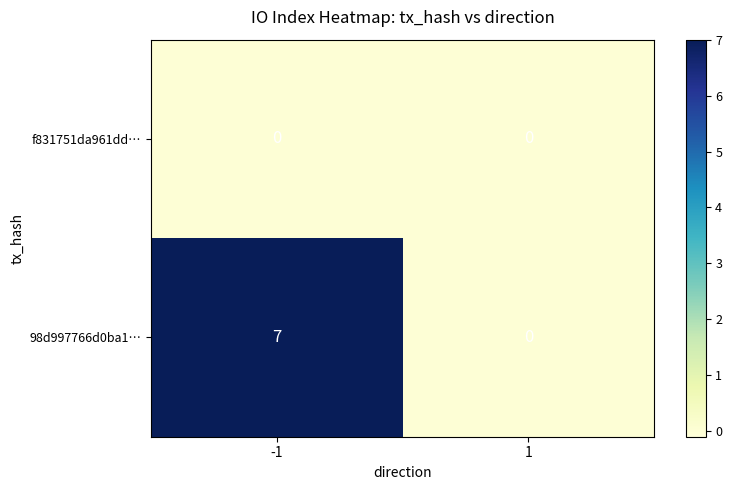

Rank the series by their maximum value, from highest to lowest.

98d997766d0ba1…, f831751da961dd…